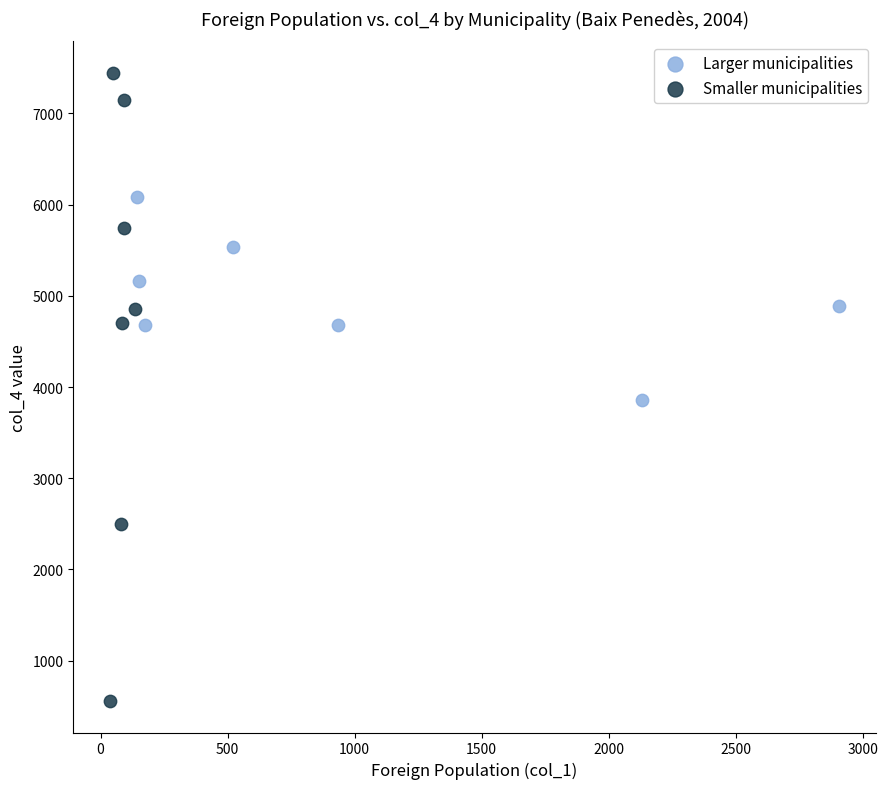

Which series reaches the maximum Y coordinate?

Smaller municipalities